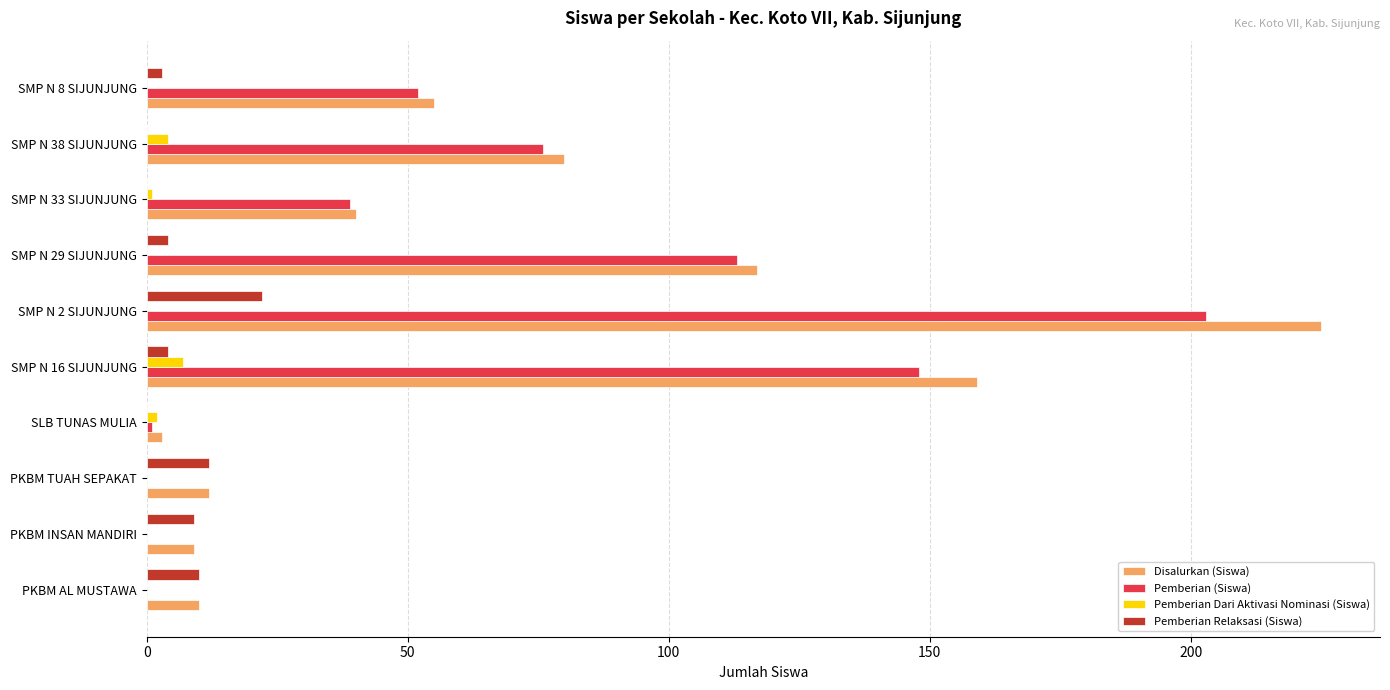

The Pemberian (Siswa) series shows 12 at SMP N 33 SIJUNJUNG. True or false?

False